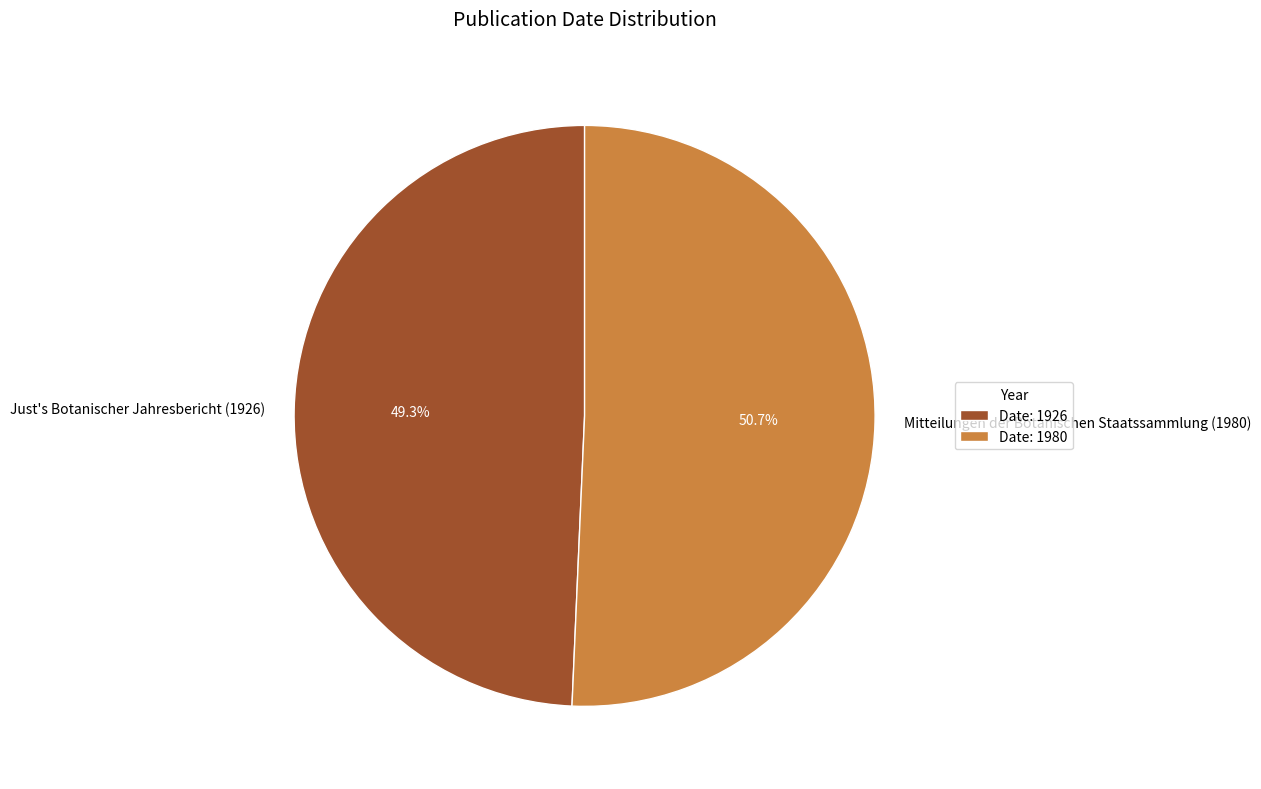

Approximately how many times larger is the value at Mitteilungen der Botanischen Staatssammlung (1980) compared to Just's Botanischer Jahresbericht (1926)?

1.0